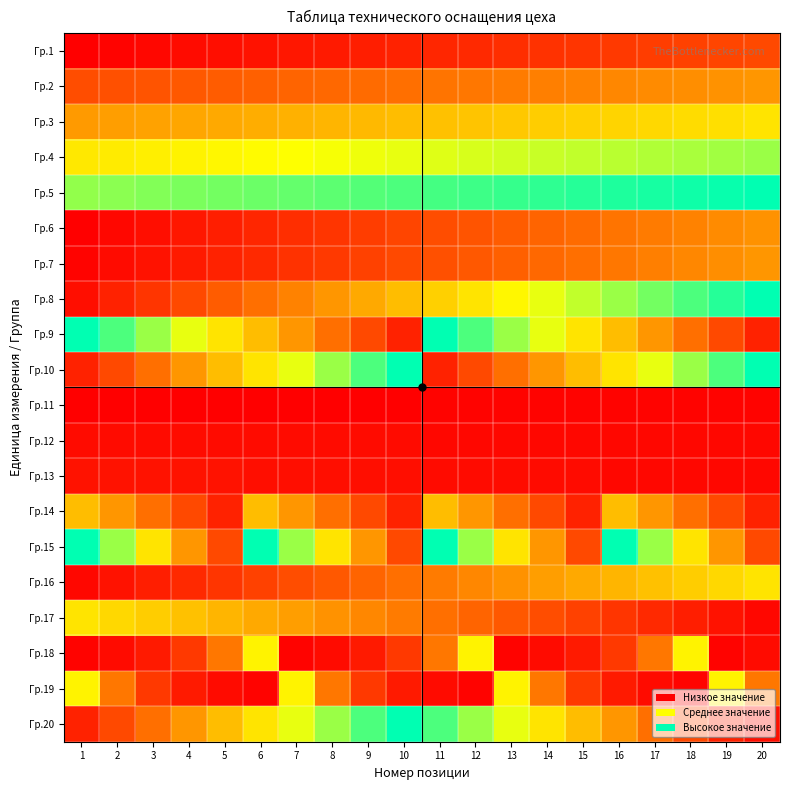

List the series in order of their peak value, highest first.

Гр.5, Гр.8, Гр.9, Гр.10, Гр.15, Гр.20, Гр.4, Гр.18, Гр.19, Гр.3, Гр.16, Гр.17, Гр.14, Гр.2, Гр.7, Гр.6, Гр.1, Гр.13, Гр.12, Гр.11